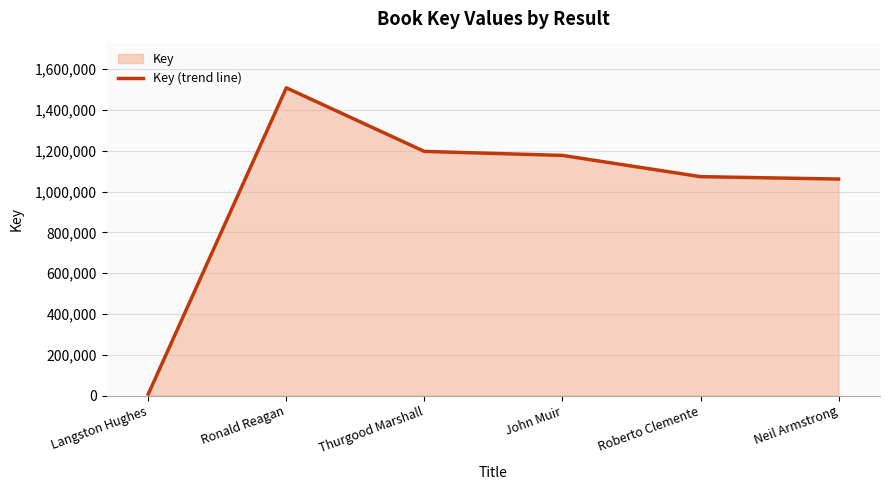

How many lines are shown in the chart?

1